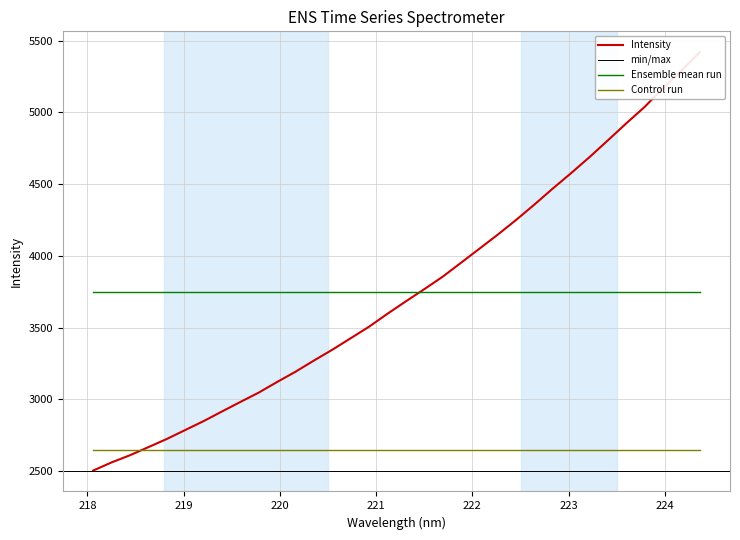

What is the average value?

3751.5